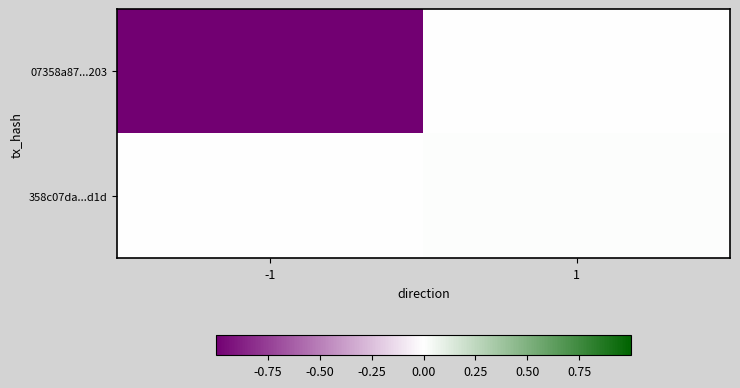

Reading right to left, list all the values displayed in this chart.

07358a87...203: 1=0	-1=-212
358c07da...d1d: 1=2	-1=0